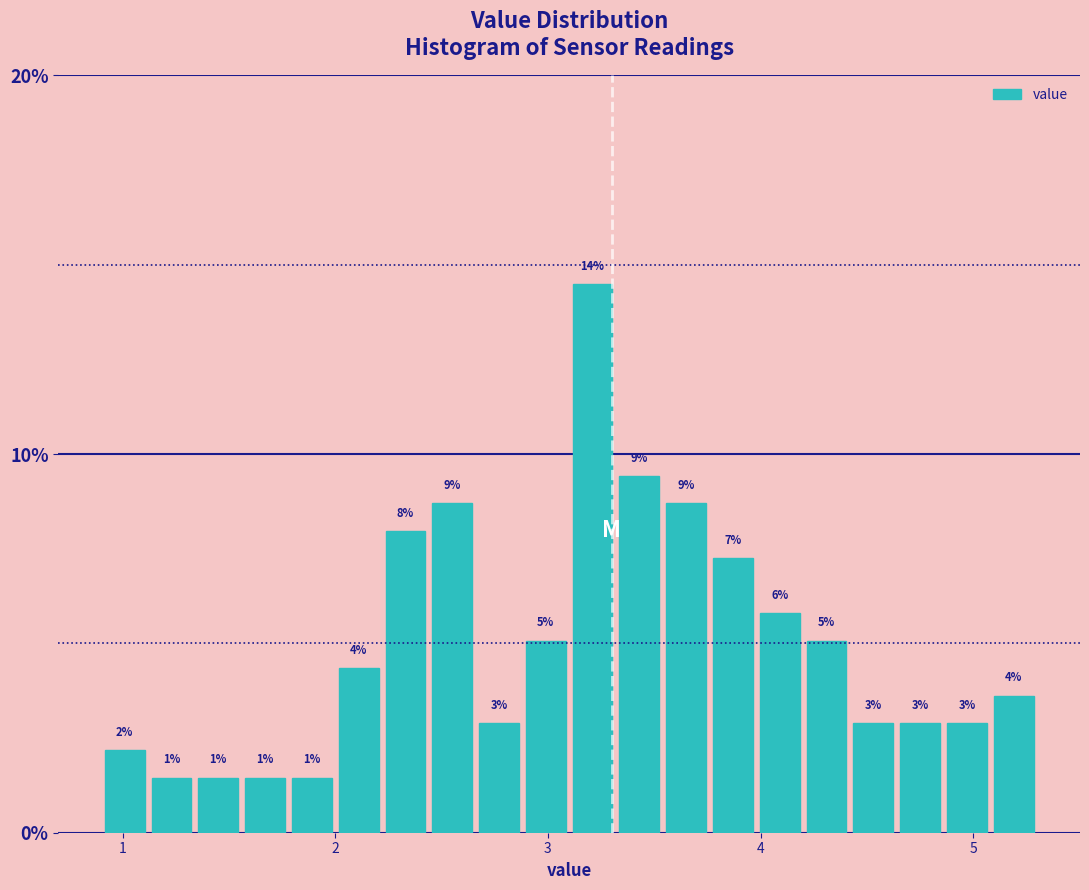

Around what value on the x-axis is the tallest bar? Give the approximate position of its centre, as read against the axis.

3.2